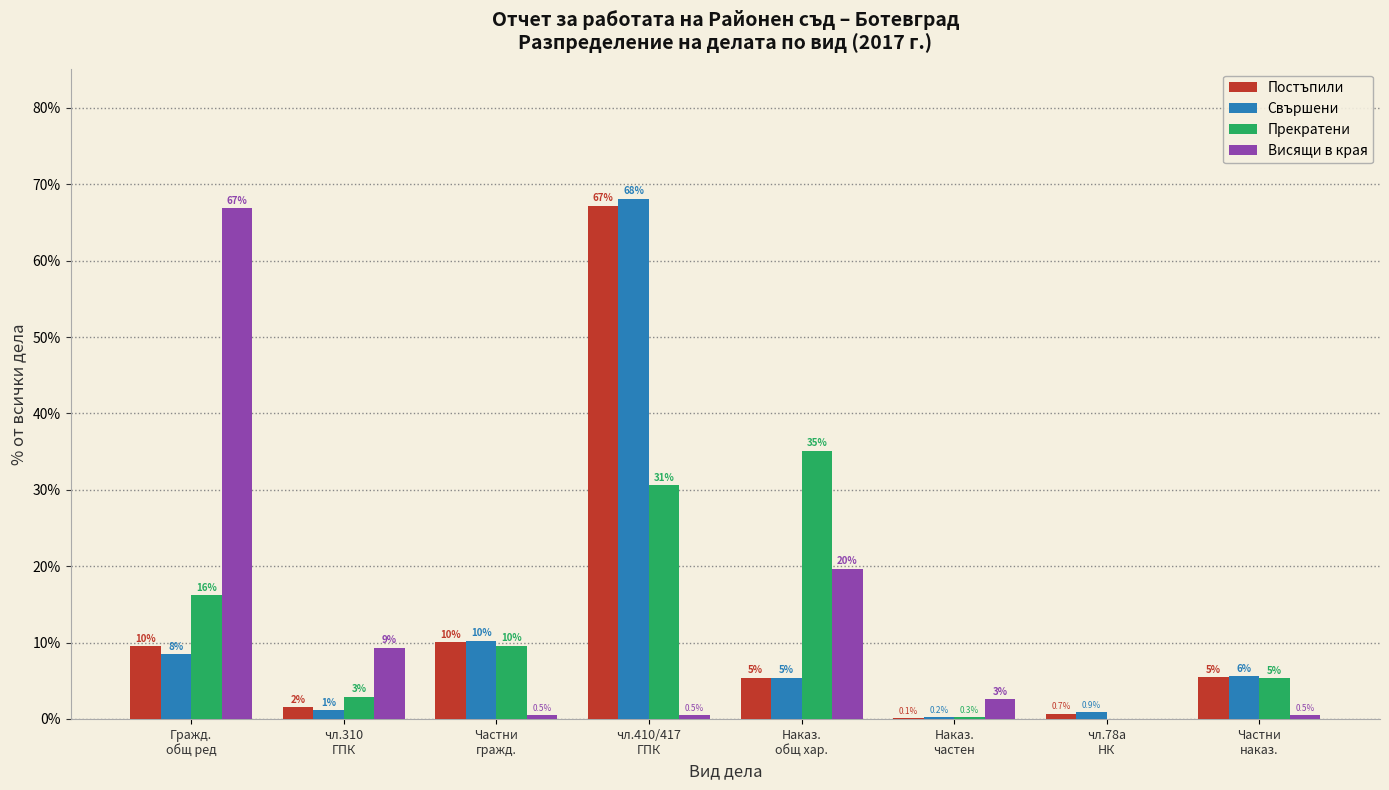

What is the highest value of the Свършени series?

68.1